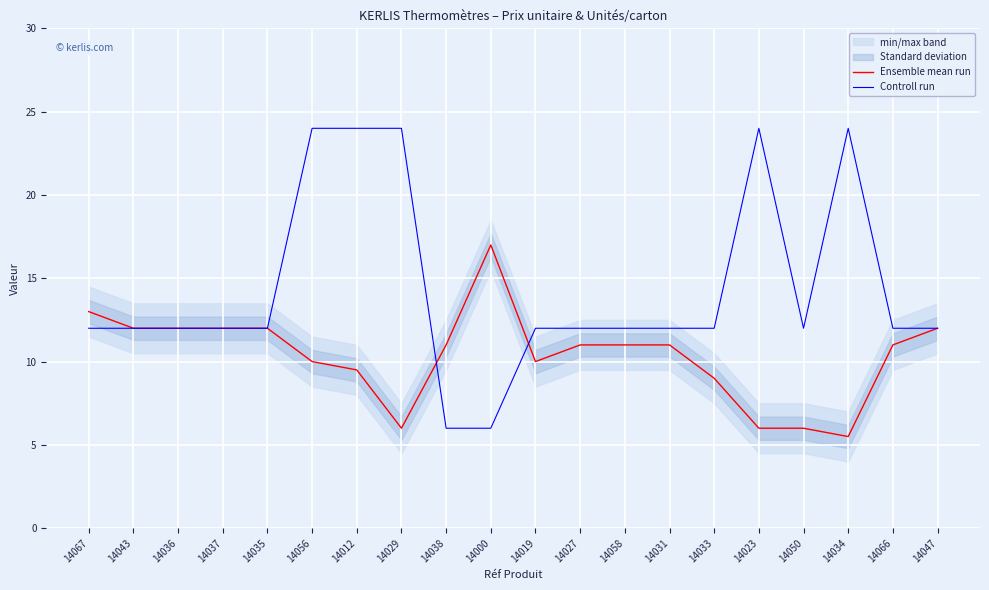

Between 14033 and 14056, which is larger?

14056